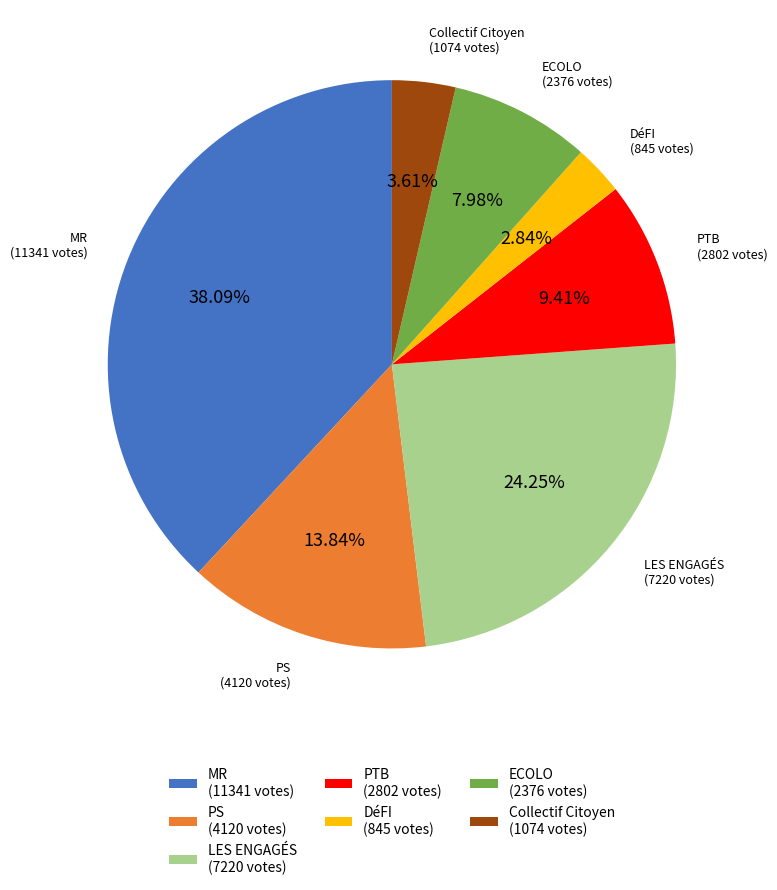

To the nearest percent, what is the difference between the largest and smallest slice percentages?

35%